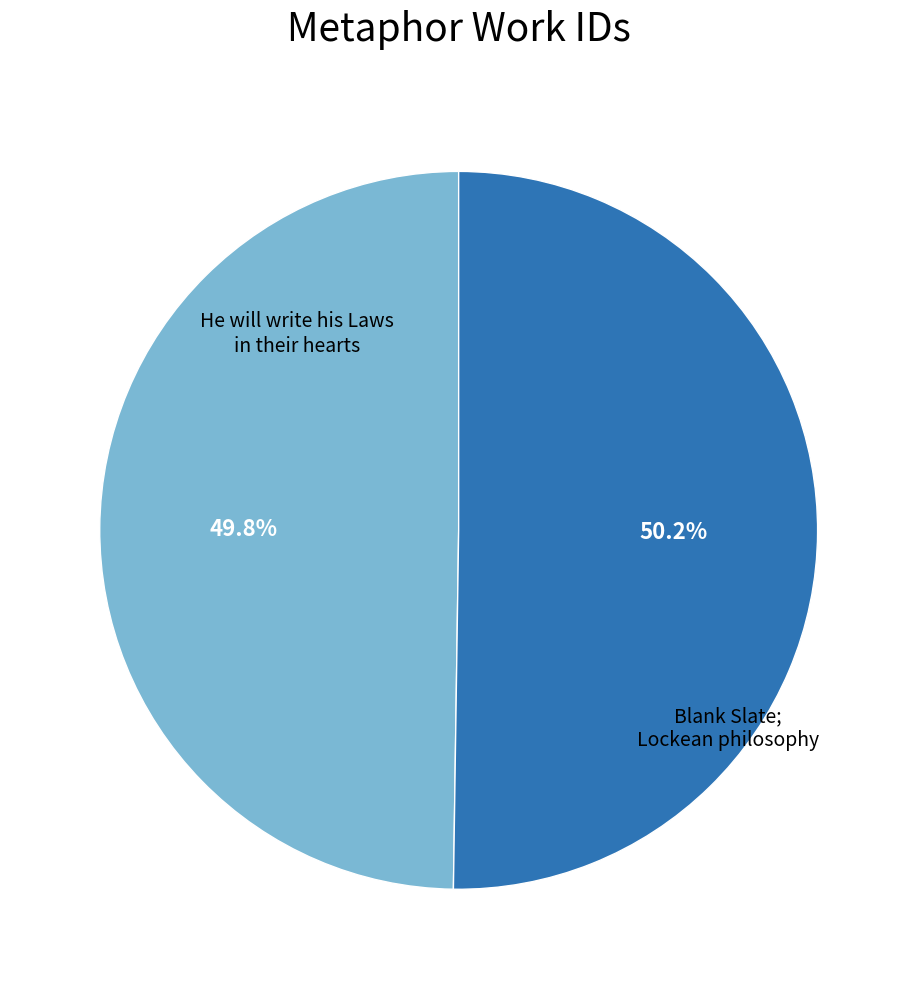

Is there any slice that represents more than half of the pie?

Yes